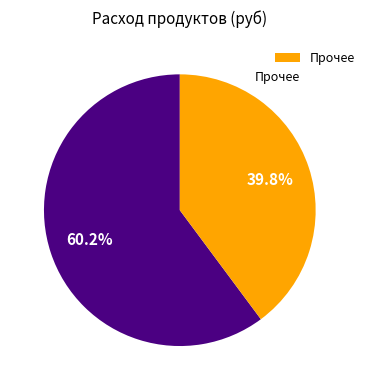

Does any single category account for the majority?

Yes